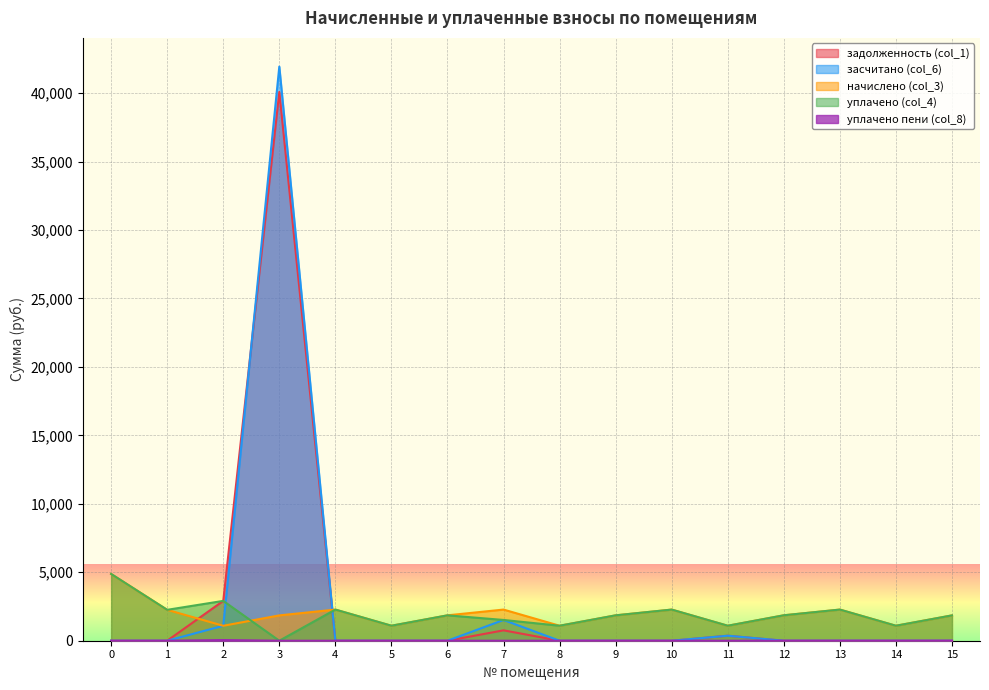

Reading left to right, what are all the values shown in this chart?

задолженность (col_1): 0=0.0	1=0.0	2=2910.2	3=40088.7	4=0.0	5=0.0	6=0.0	7=758.3	8=0.0	9=0.0	10=0.0	11=365.0	12=0.0	13=0.0	14=0.0	15=0.0
засчитано (col_6): 0=0.0	1=0.0	2=1091.3	3=41939.5	4=0.0	5=0.0	6=0.0	7=1516.6	8=0.0	9=0.0	10=0.0	11=365.0	12=0.0	13=0.0	14=0.0	15=0.0
начислено (col_3): 0=4877.9	1=2256.4	2=1091.3	3=1850.9	4=2274.9	5=1095.0	6=1854.6	7=2274.9	8=1095.0	9=1854.6	10=2274.9	11=1095.0	12=1858.3	13=2274.9	14=1095.0	15=1850.9
уплачено (col_4): 0=4877.9	1=2256.4	2=2910.2	3=0.0	4=2274.9	5=1095.0	6=1854.6	7=1516.6	8=1095.0	9=1854.6	10=2274.9	11=1095.0	12=1858.3	13=2274.9	14=1095.0	15=1850.9
уплачено пени (col_8): 0=0.0	1=0.0	2=48.3	3=0.0	4=0.0	5=0.0	6=0.0	7=0.0	8=0.0	9=0.0	10=0.0	11=0.0	12=0.0	13=0.0	14=0.0	15=0.0